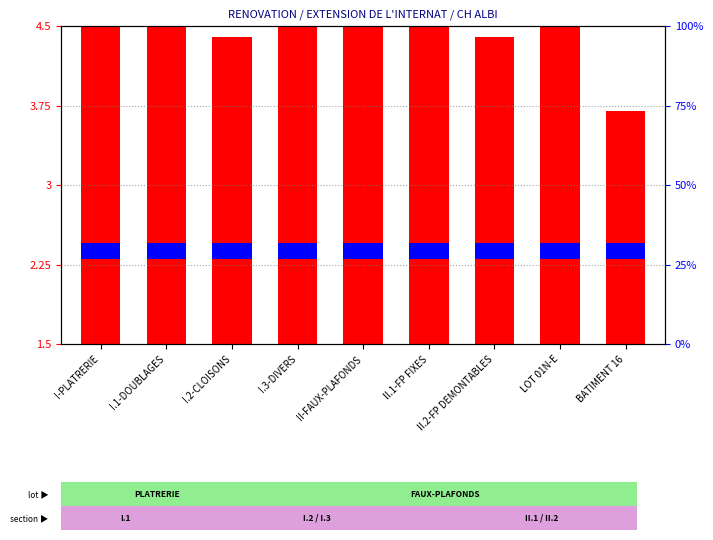

Which series has the widest spread of values?

count